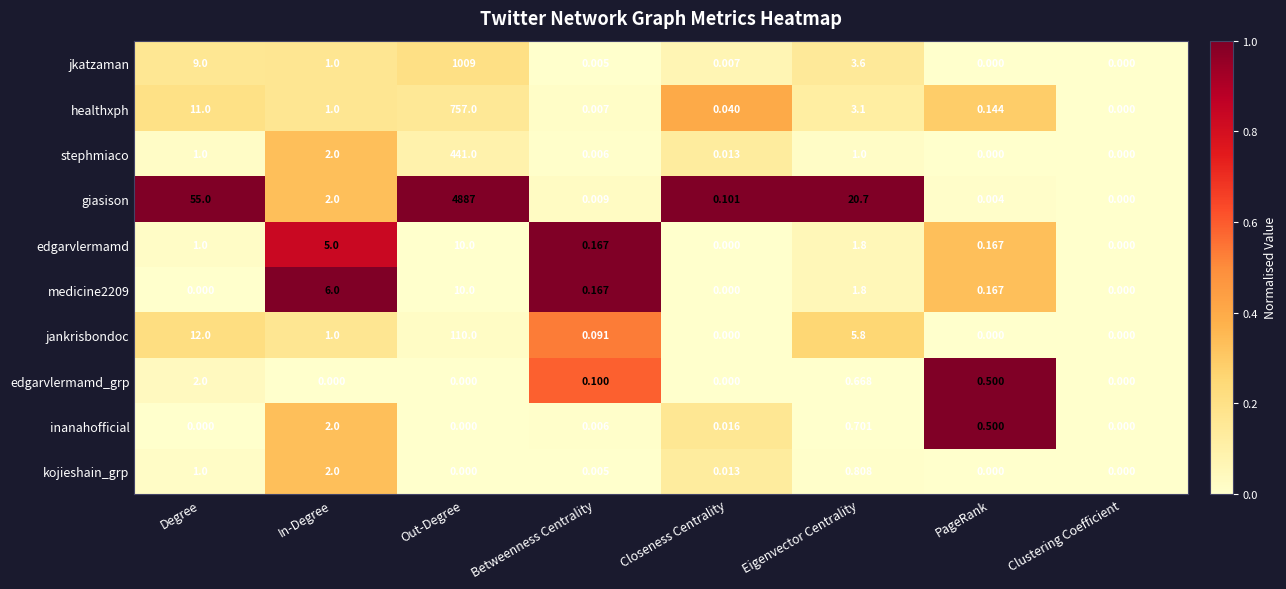

What is the total value across all series at Betweenness Centrality?

0.6